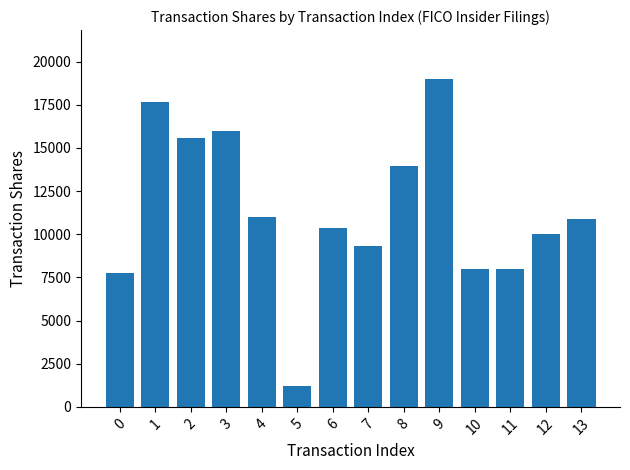

What is the change in value from 0 to 6?

+2650